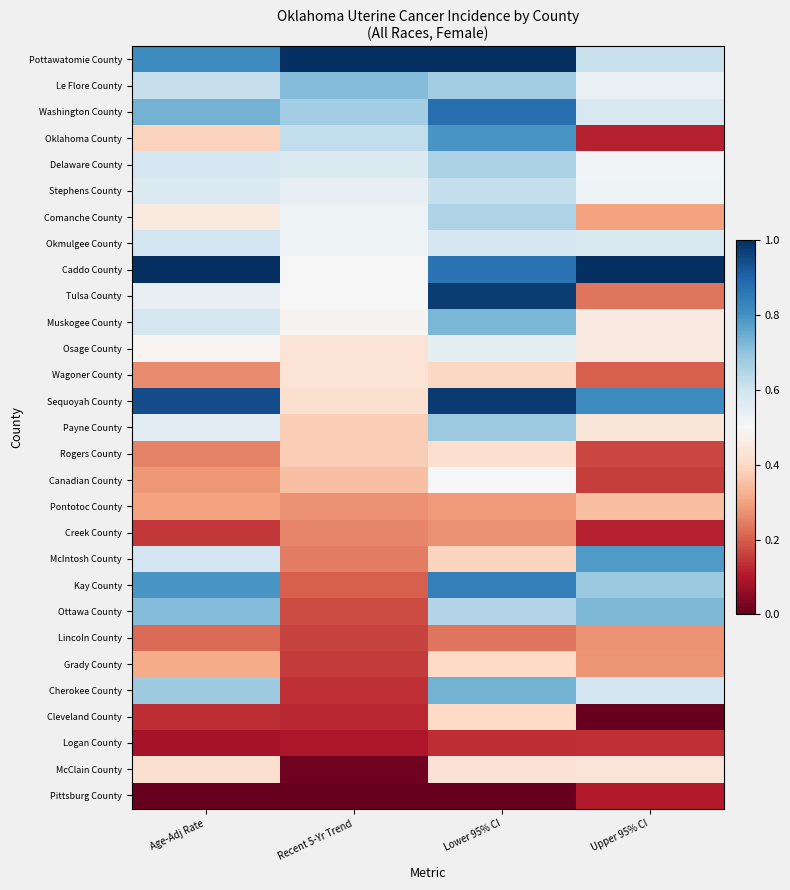

Rank the series at Lower 95% CI from highest to lowest value.

Pottawatomie County, Sequoyah County, Tulsa County, Washington County, Caddo County, Kay County, Oklahoma County, Cherokee County, Muskogee County, Payne County, Le Flore County, Delaware County, Comanche County, Ottawa County, Stephens County, Okmulgee County, Osage County, Canadian County, McClain County, Rogers County, Grady County, Cleveland County, Wagoner County, McIntosh County, Pontotoc County, Creek County, Lincoln County, Logan County, Pittsburg County